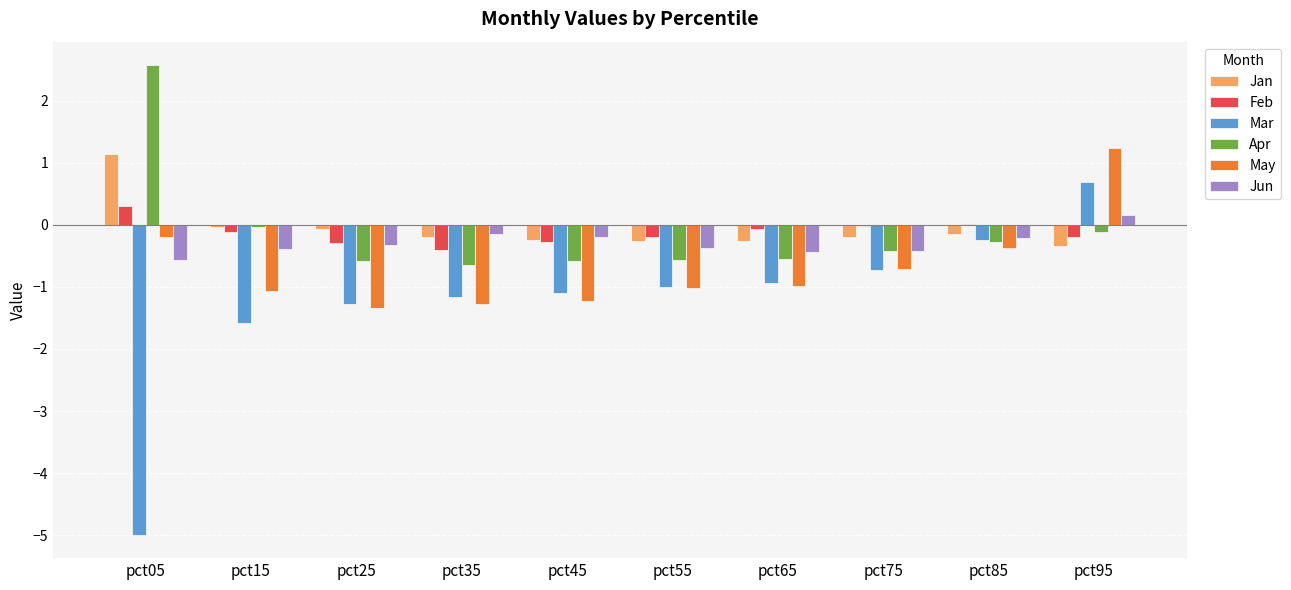

At which label does Apr first exceed 0?

pct05